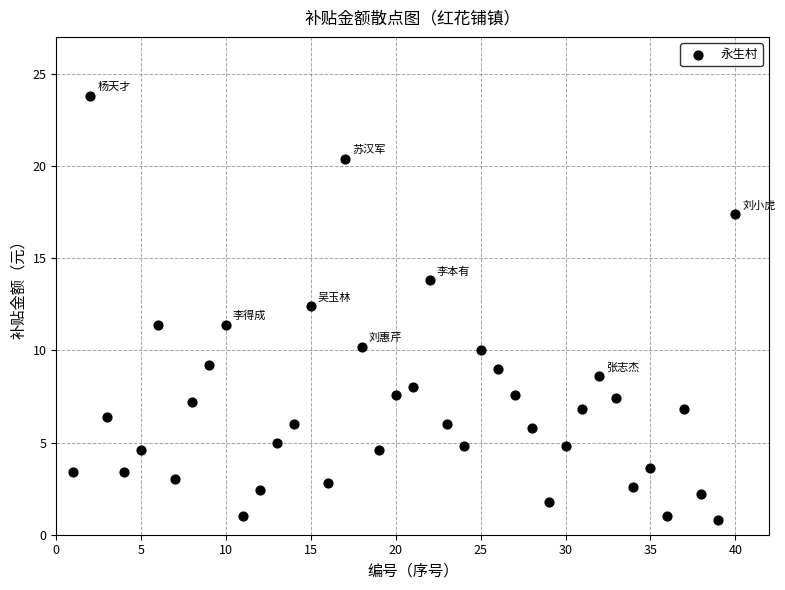

What is the range of X values (max minus min)?

39.0